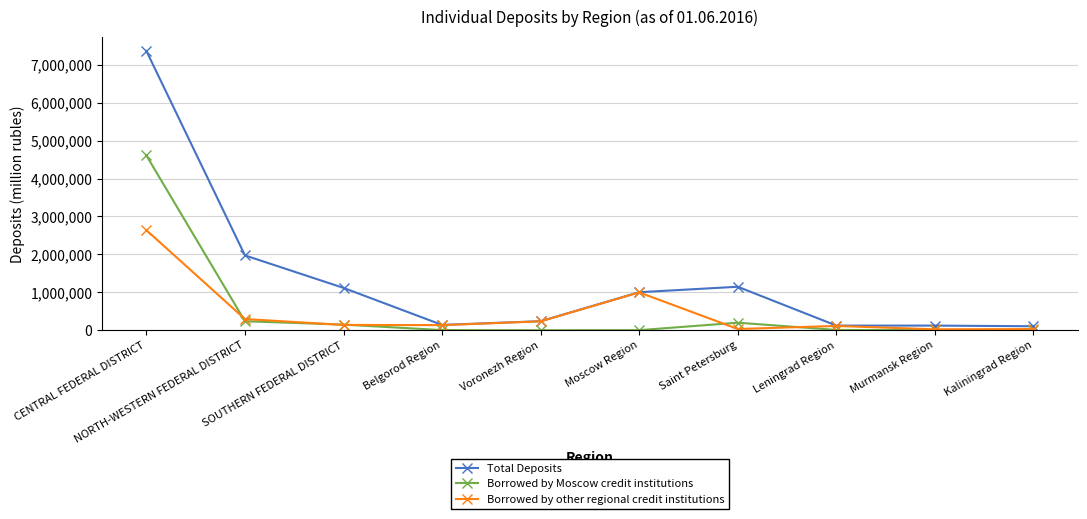

True or false: Borrowed by Moscow credit institutions has more than 0 points higher than both neighbors.

True